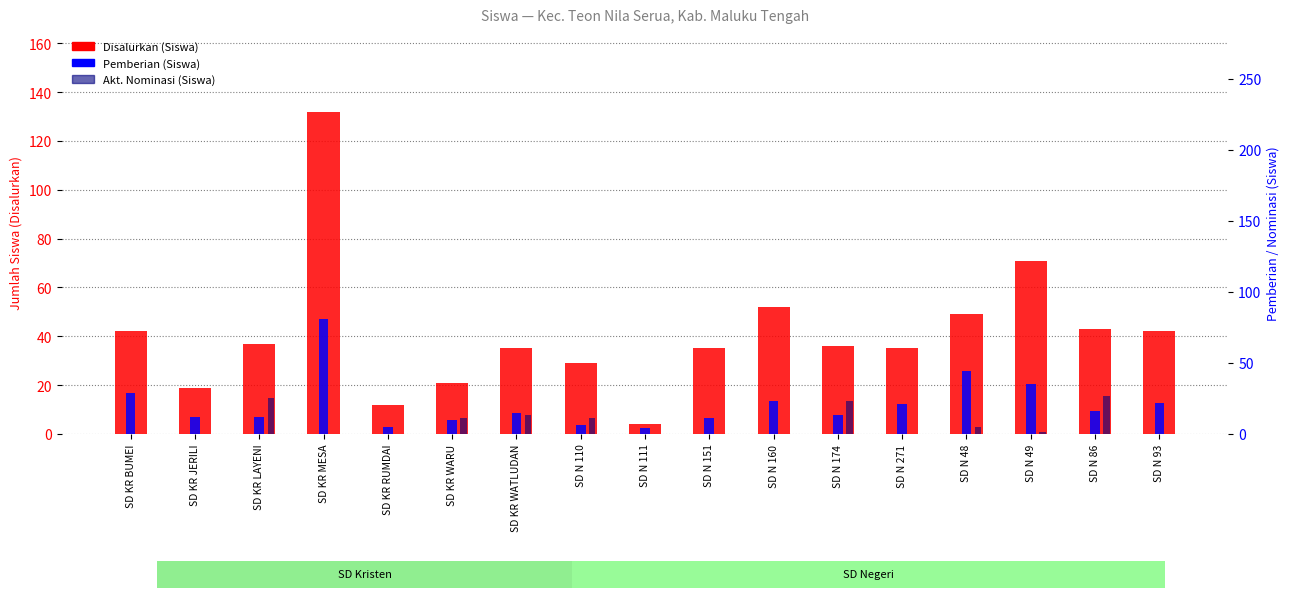

At how many categories does at least one series exceed 96?

1